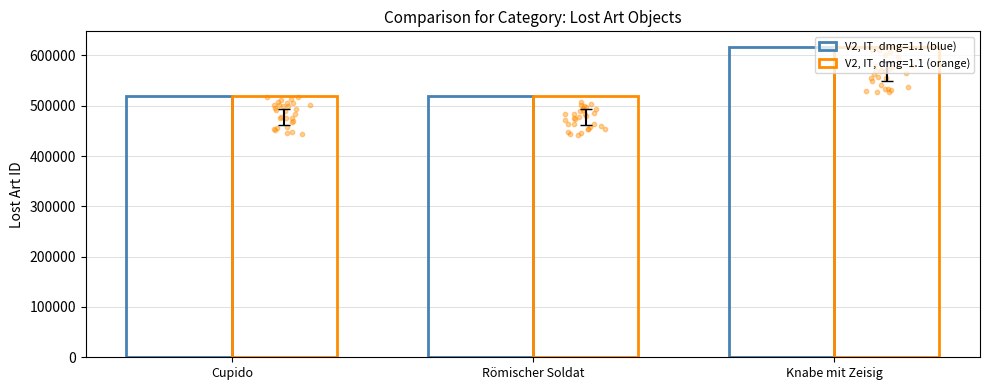

Which series has the largest total across all categories?

V2, IT, dmg=1.1 (orange)